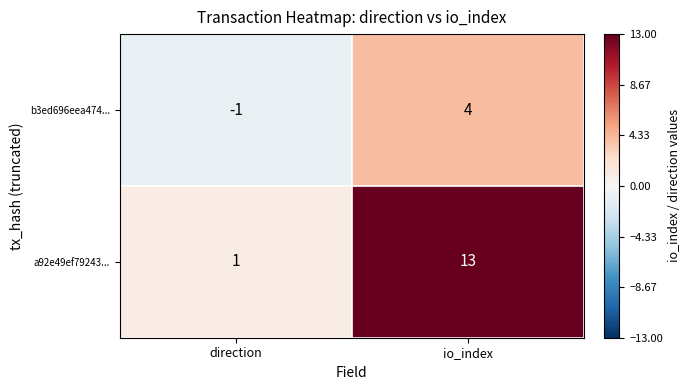

What is the highest value of the a92e49ef79243... series?

13